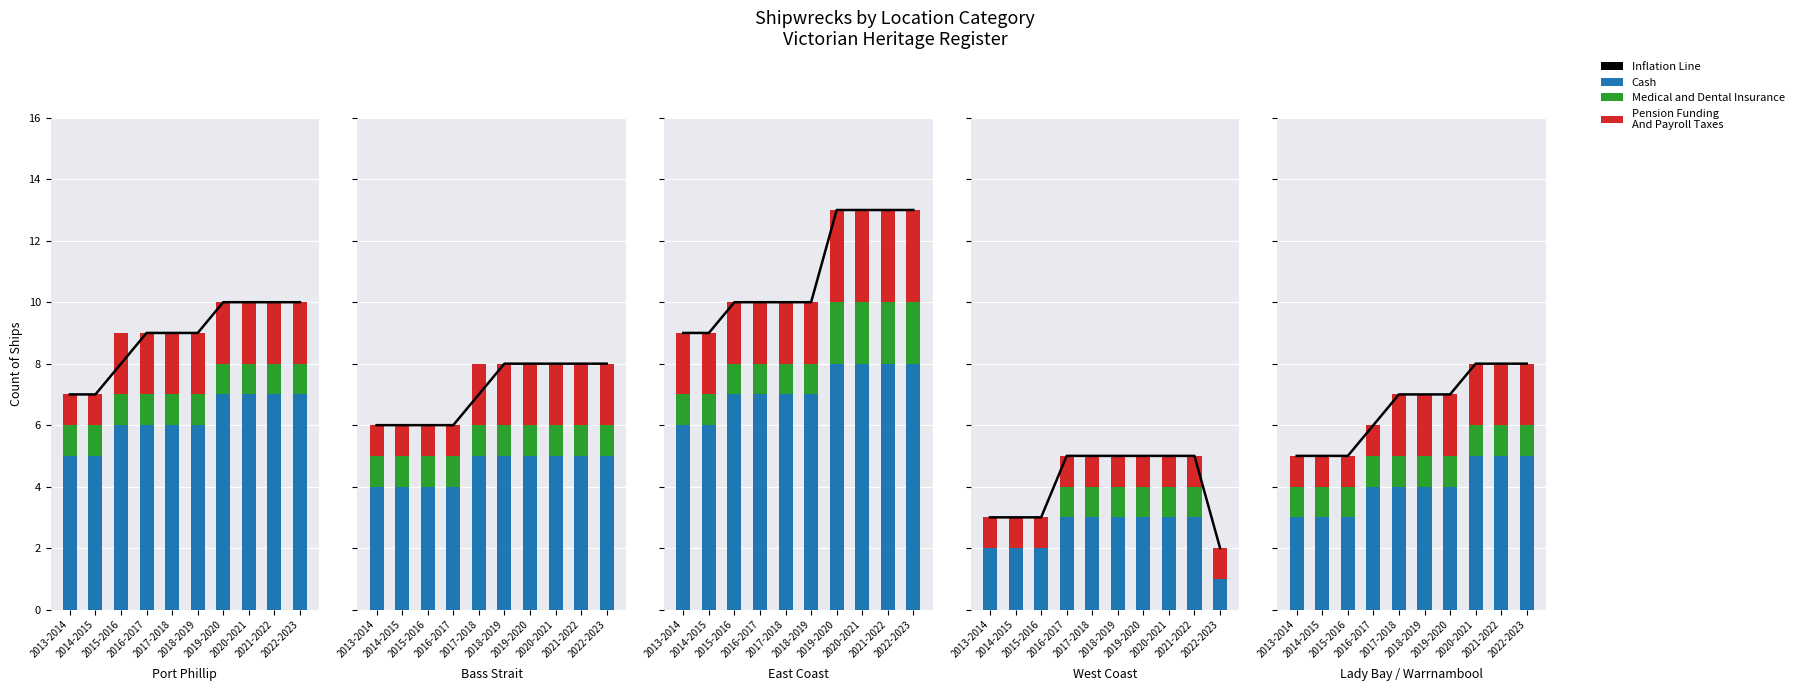

Which has a higher value, 2013-2014 or 2014-2015?

2013-2014